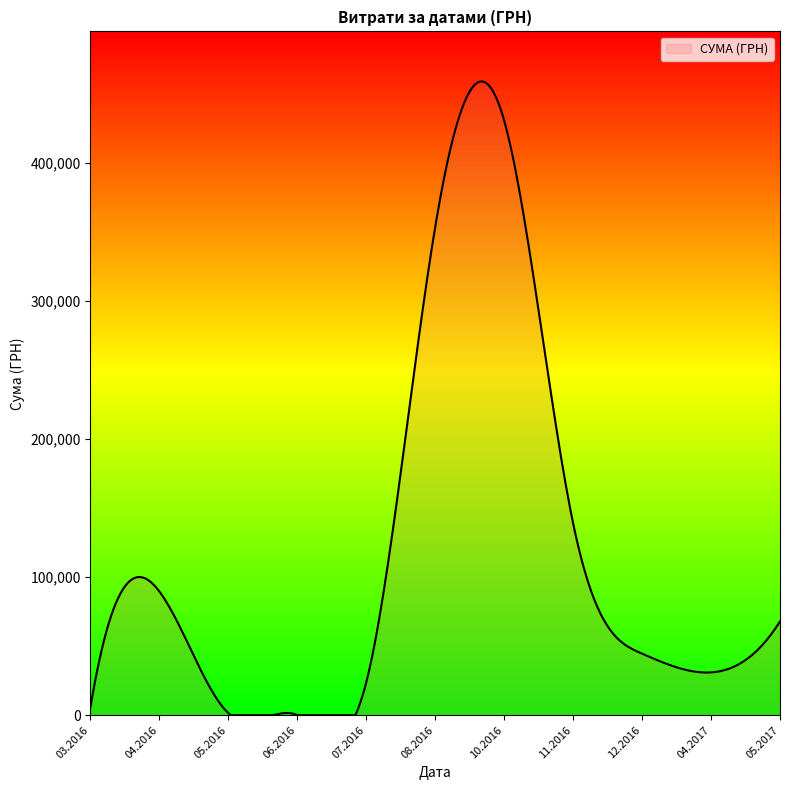

What is the maximum value shown in the chart?

458711.2